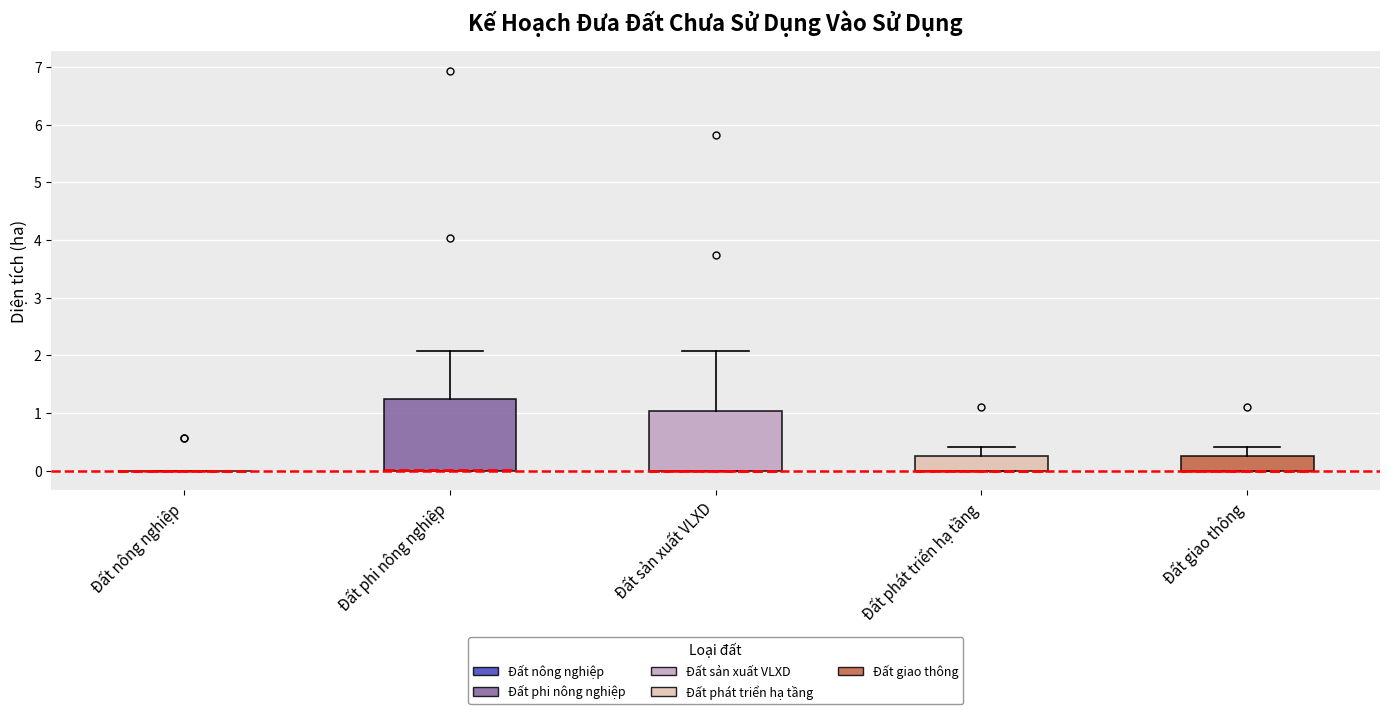

Reading left to right, transcribe this box plot: for each box, give where its median line is, the range the box spans, and where its two whiskers end, as read against the y-axis. The values are not printed on the chart, so give them approximately, as read against the axis.

Đất nông nghiệp: box collapsed to a line at 0.0, whiskers 0.0 to 0.0
Đất phi nông nghiệp: median 0.0 (drawn on the box's lower edge), box 0.0 to 1.2, whiskers 0.0 to 2.1
Đất sản xuất VLXD: median 0.0 (drawn on the box's lower edge), box 0.0 to 1.0, whiskers 0.0 to 2.1
Đất phát triển hạ tầng: median 0.0 (drawn on the box's lower edge), box 0.0 to 0.3, whiskers 0.0 to 0.4
Đất giao thông: median 0.0 (drawn on the box's lower edge), box 0.0 to 0.3, whiskers 0.0 to 0.4